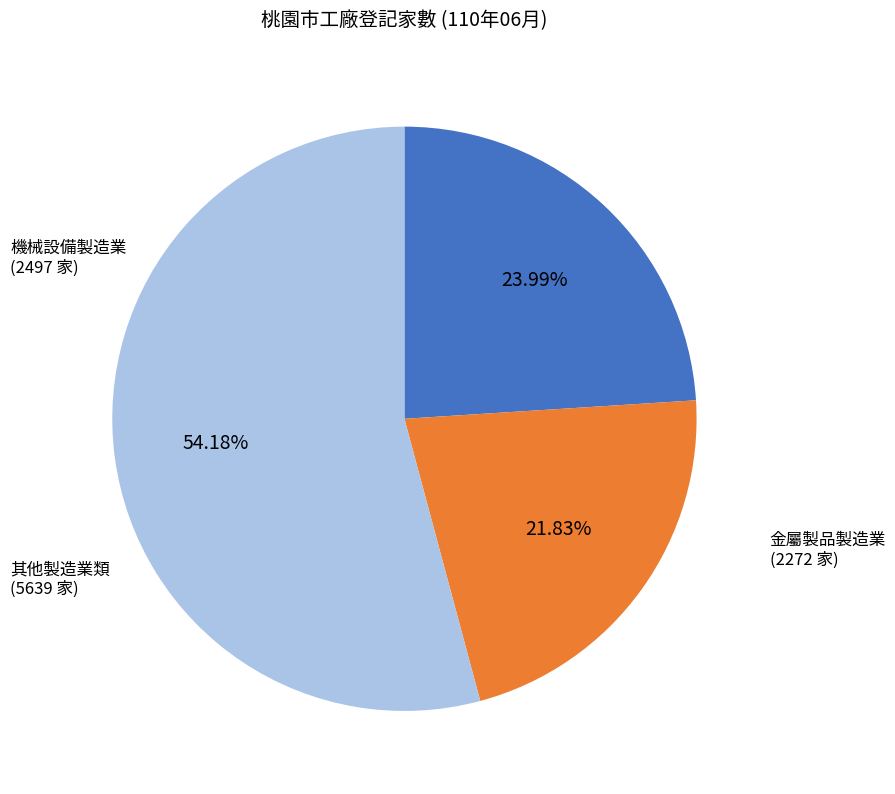

Does 金屬製品製造業 account for over 50% of the chart?

No